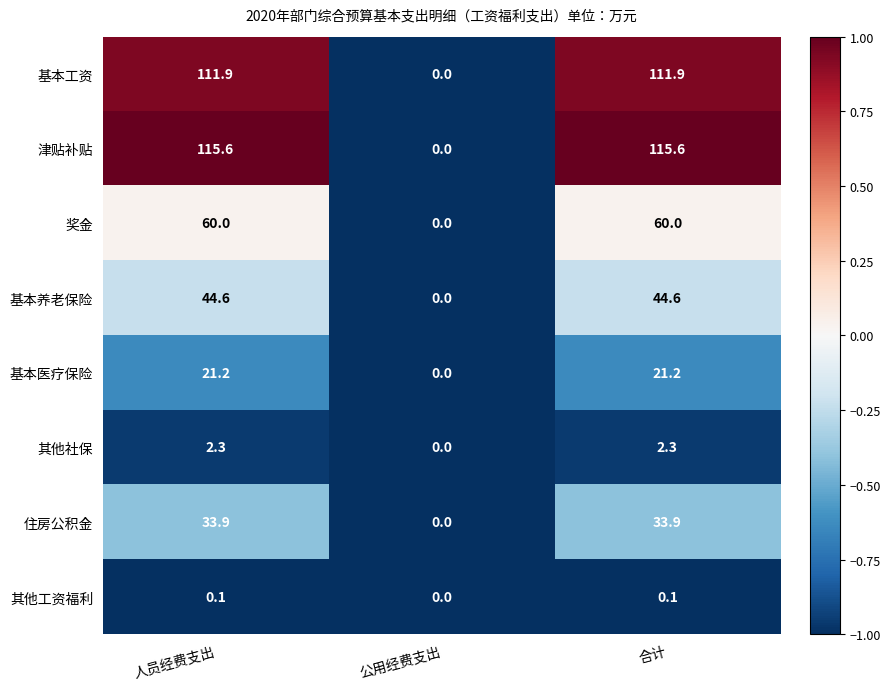

Where is 津贴补贴 nearest to the value 57?

公用经费支出